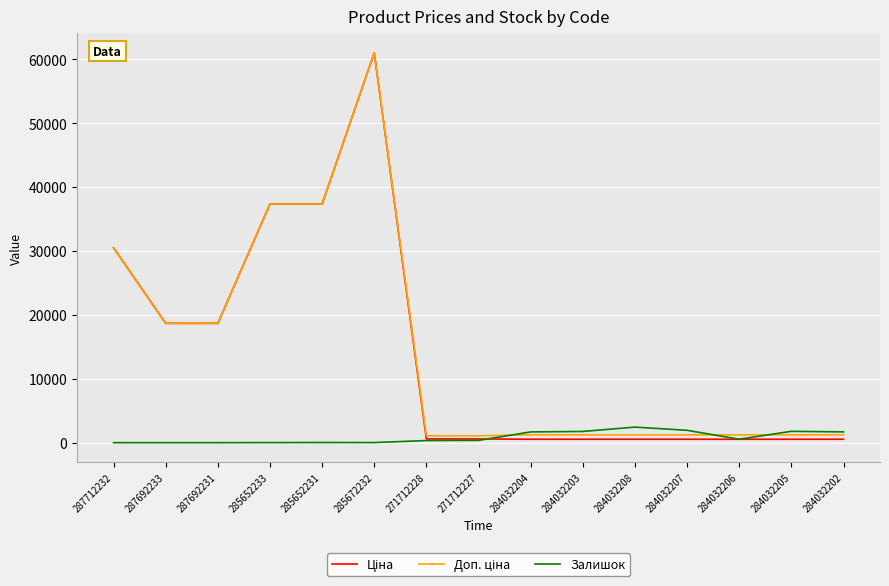

Which label corresponds to the largest value in the chart?

285672232